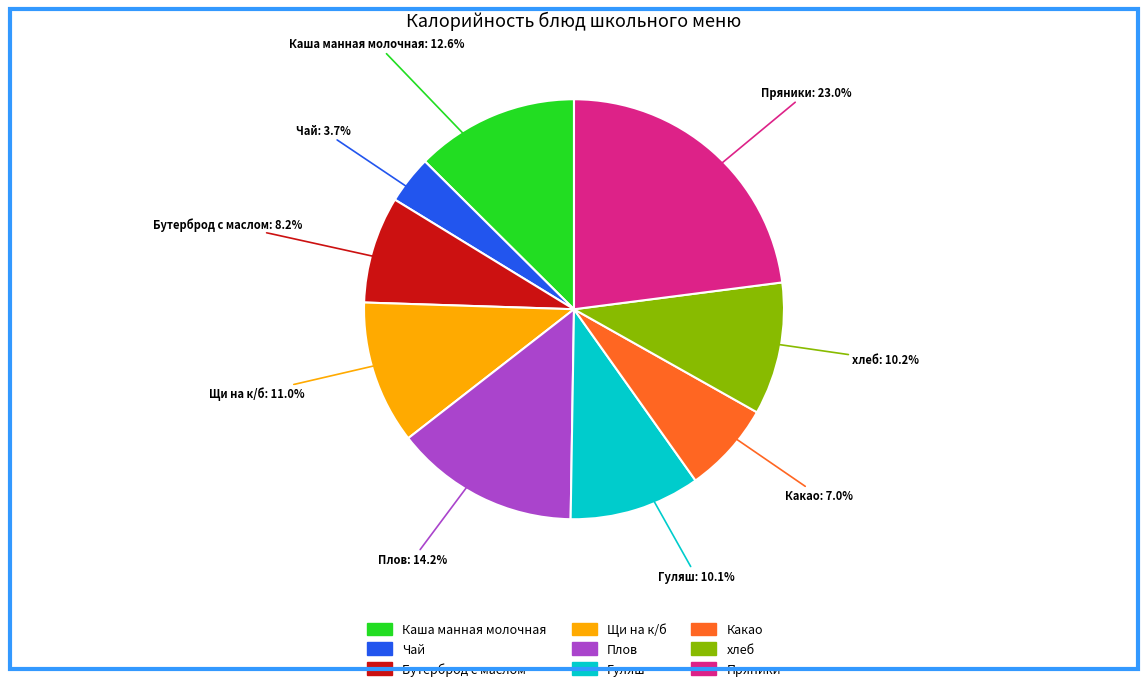

The Щи на к/б slice represents 11% of the pie. True or false?

True